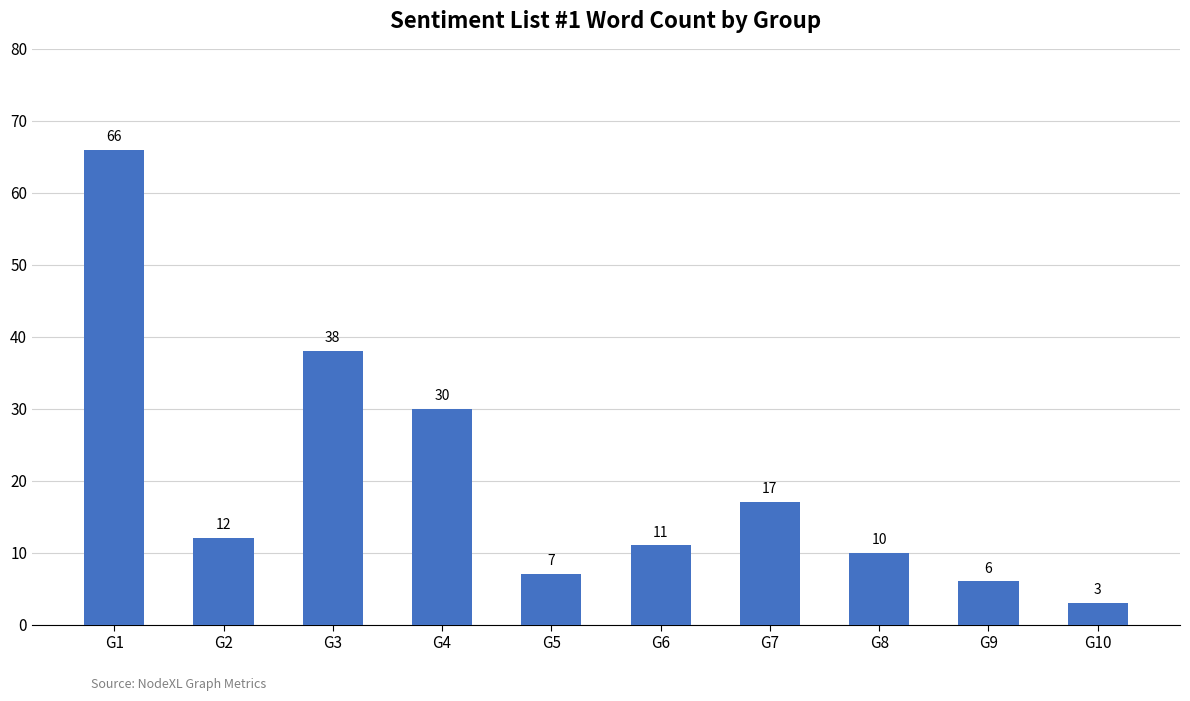

What is the value of the 8th bar from the left?

10